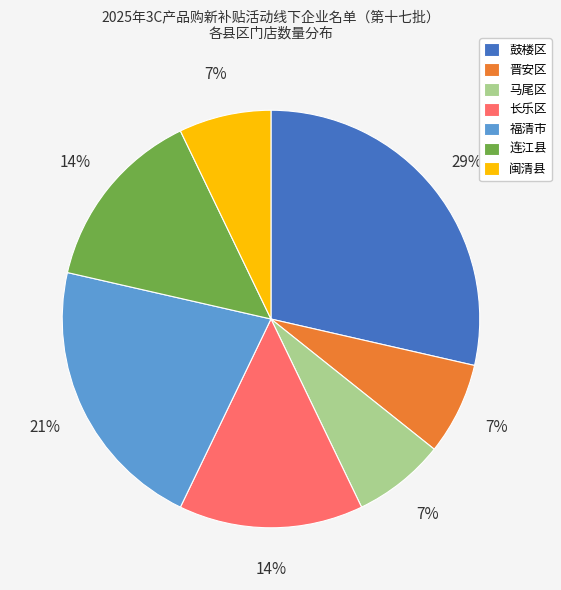

To the nearest percent, what percentage of the pie is 福清市?

21%